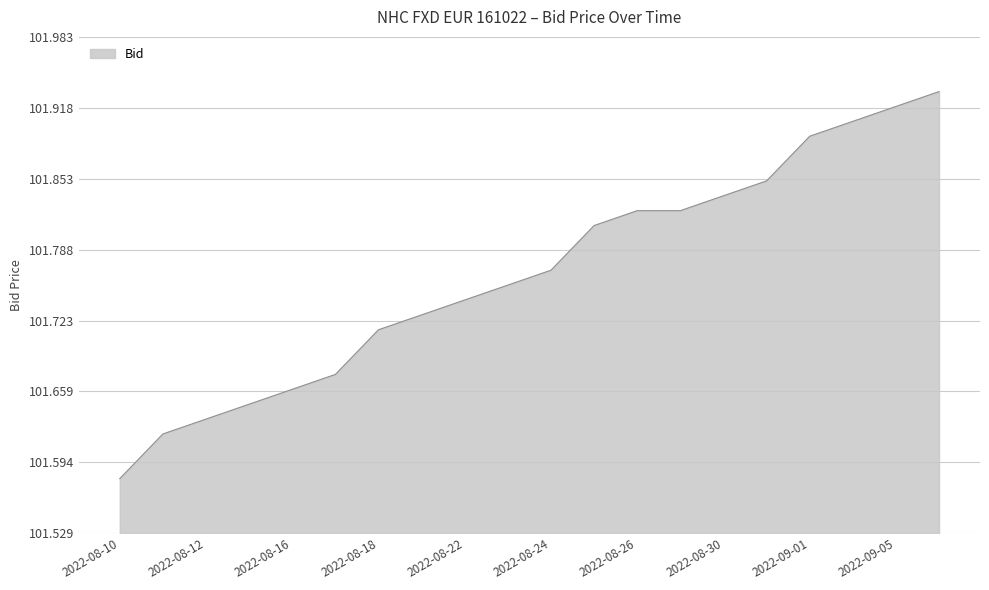

What is the difference between the maximum and second lowest values?

0.3